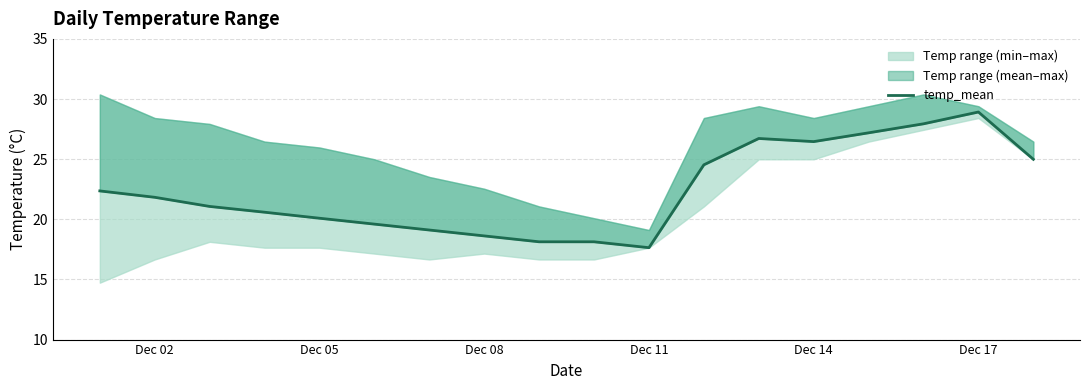

The value at Dec 11 is 17.6. True or false?

True